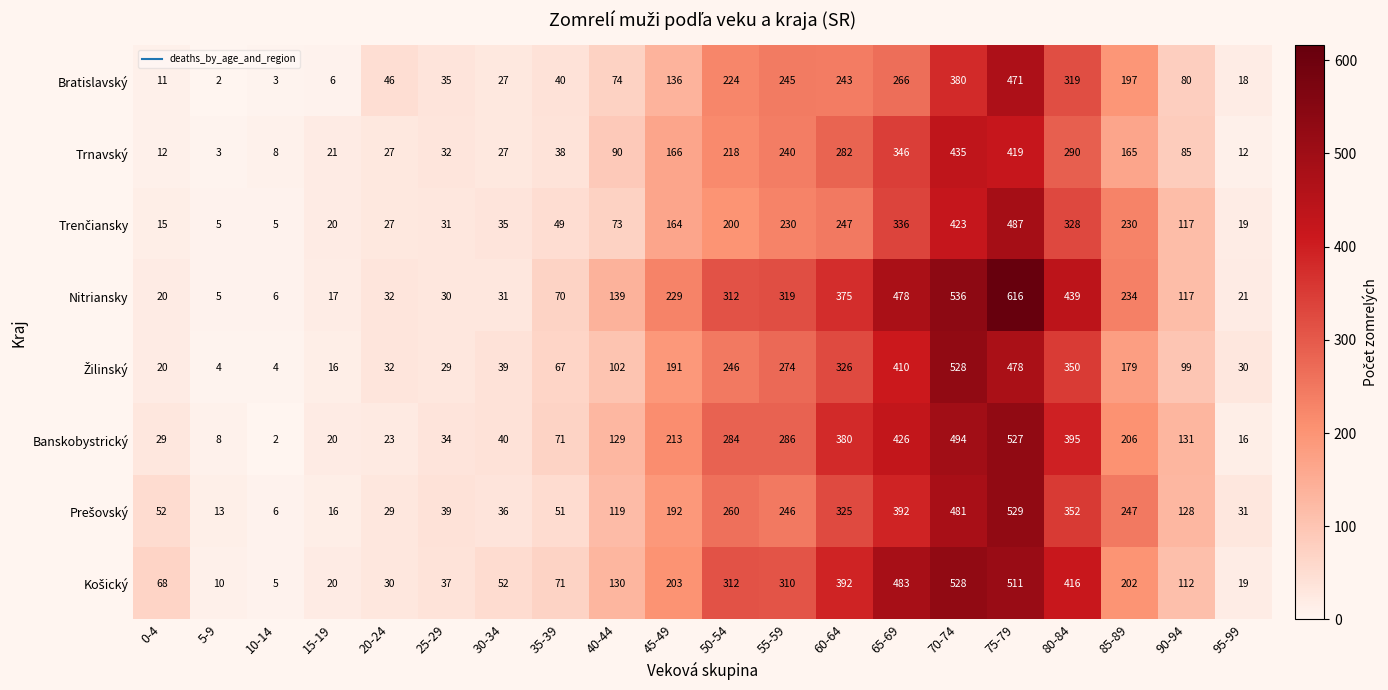

The Trnavský series shows 26 at 35-39. True or false?

False